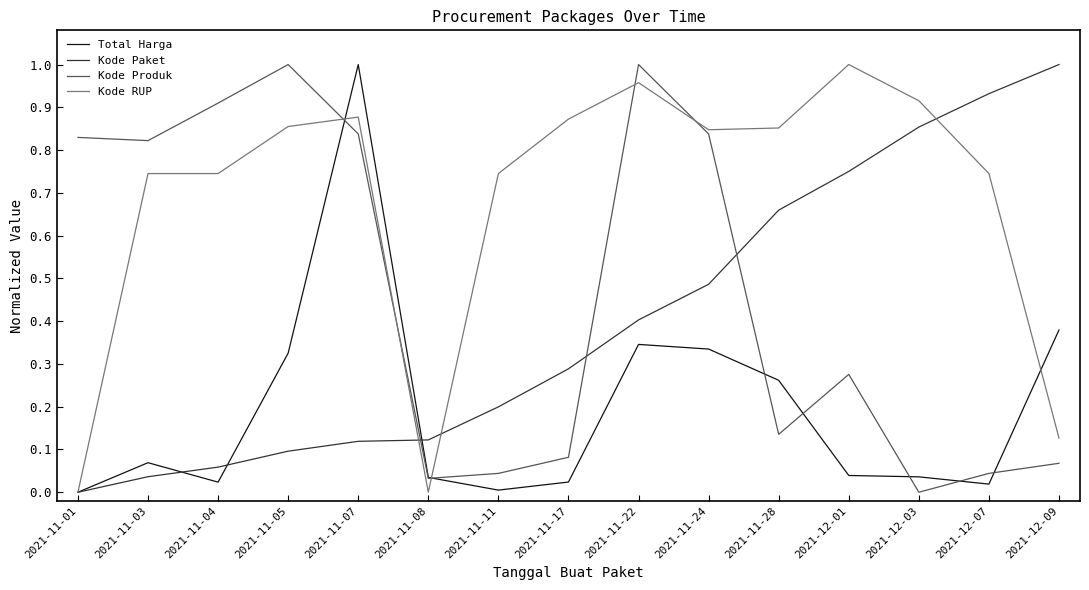

After their last crossing, which series has the higher values: Kode Paket or Kode Produk?

Kode Paket